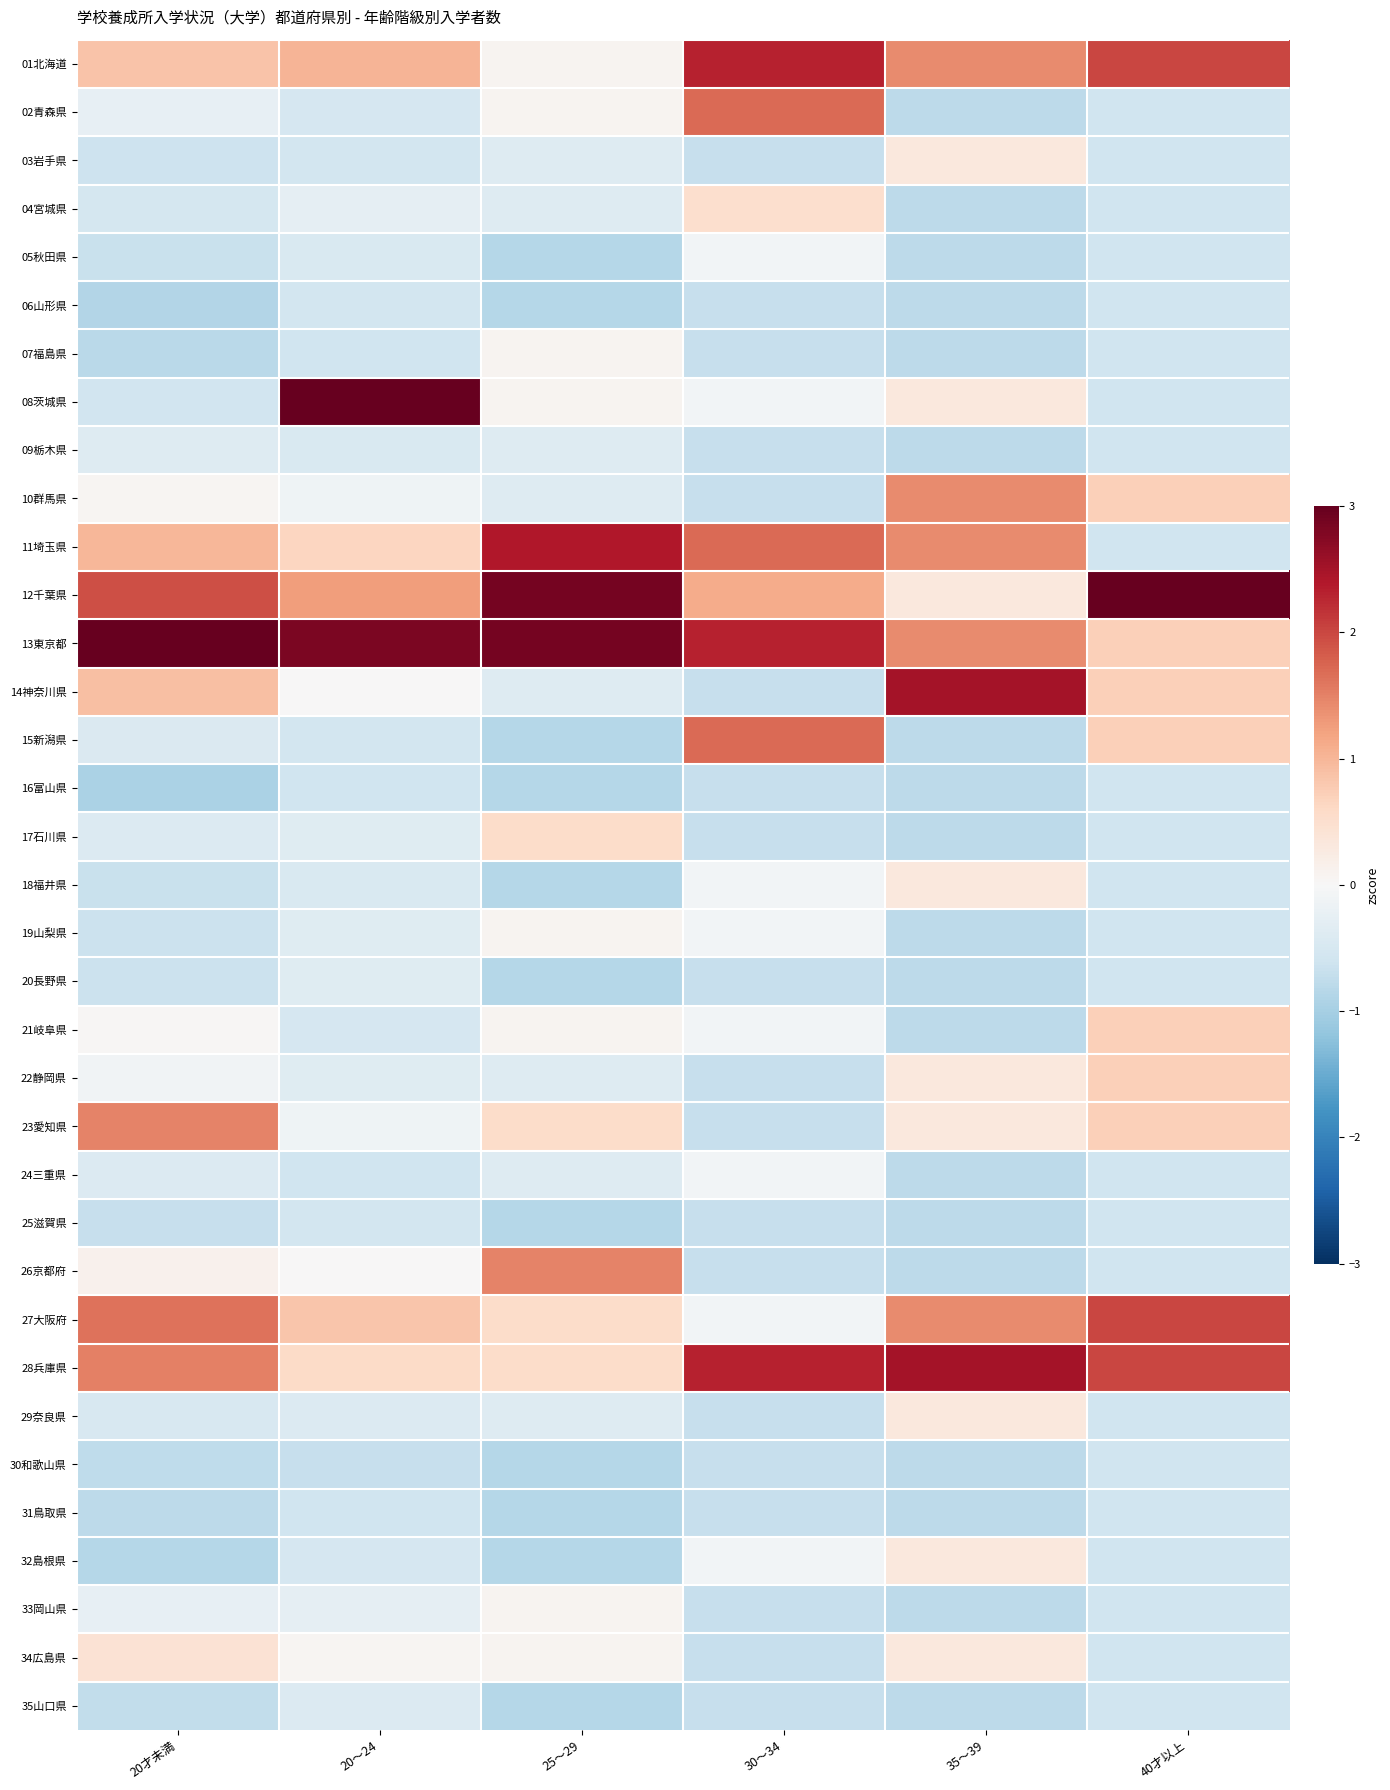

Reading left to right, list all the values displayed in this chart.

01北海道: 20才未満=0.8	20～24=1.0	25～29=0.1	30～34=2.3	35～39=1.4	40才以上=2.0
02青森県: 20才未満=-0.2	20～24=-0.5	25～29=0.1	30～34=1.7	35～39=-0.8	40才以上=-0.6
03岩手県: 20才未満=-0.6	20～24=-0.6	25～29=-0.4	30～34=-0.7	35～39=0.3	40才以上=-0.6
04宮城県: 20才未満=-0.5	20～24=-0.3	25～29=-0.4	30～34=0.5	35～39=-0.8	40才以上=-0.6
05秋田県: 20才未満=-0.7	20～24=-0.5	25～29=-0.9	30～34=-0.1	35～39=-0.8	40才以上=-0.6
06山形県: 20才未満=-0.9	20～24=-0.6	25～29=-0.9	30～34=-0.7	35～39=-0.8	40才以上=-0.6
07福島県: 20才未満=-0.8	20～24=-0.6	25～29=0.1	30～34=-0.7	35～39=-0.8	40才以上=-0.6
08茨城県: 20才未満=-0.6	20～24=4.2	25～29=0.1	30～34=-0.1	35～39=0.3	40才以上=-0.6
09栃木県: 20才未満=-0.4	20～24=-0.5	25～29=-0.4	30～34=-0.7	35～39=-0.8	40才以上=-0.6
10群馬県: 20才未満=0.1	20～24=-0.1	25～29=-0.4	30～34=-0.7	35～39=1.4	40才以上=0.7
11埼玉県: 20才未満=1.0	20～24=0.6	25～29=2.4	30～34=1.7	35～39=1.4	40才以上=-0.6
12千葉県: 20才未満=1.9	20～24=1.3	25～29=2.9	30～34=1.1	35～39=0.3	40才以上=3.3
13東京都: 20才未満=3.5	20～24=2.8	25～29=2.9	30～34=2.3	35～39=1.4	40才以上=0.7
14神奈川県: 20才未満=0.9	20～24=0.0	25～29=-0.4	30～34=-0.7	35～39=2.5	40才以上=0.7
15新潟県: 20才未満=-0.4	20～24=-0.6	25～29=-0.9	30～34=1.7	35～39=-0.8	40才以上=0.7
16富山県: 20才未満=-1.0	20～24=-0.6	25～29=-0.9	30～34=-0.7	35～39=-0.8	40才以上=-0.6
17石川県: 20才未満=-0.4	20～24=-0.4	25～29=0.5	30～34=-0.7	35～39=-0.8	40才以上=-0.6
18福井県: 20才未満=-0.7	20～24=-0.5	25～29=-0.9	30～34=-0.1	35～39=0.3	40才以上=-0.6
19山梨県: 20才未満=-0.6	20～24=-0.4	25～29=0.1	30～34=-0.1	35～39=-0.8	40才以上=-0.6
20長野県: 20才未満=-0.7	20～24=-0.4	25～29=-0.9	30～34=-0.7	35～39=-0.8	40才以上=-0.6
21岐阜県: 20才未満=0.0	20～24=-0.5	25～29=0.1	30～34=-0.1	35～39=-0.8	40才以上=0.7
22静岡県: 20才未満=-0.1	20～24=-0.4	25～29=-0.4	30～34=-0.7	35～39=0.3	40才以上=0.7
23愛知県: 20才未満=1.5	20～24=-0.1	25～29=0.5	30～34=-0.7	35～39=0.3	40才以上=0.7
24三重県: 20才未満=-0.4	20～24=-0.6	25～29=-0.4	30～34=-0.1	35～39=-0.8	40才以上=-0.6
25滋賀県: 20才未満=-0.7	20～24=-0.6	25～29=-0.9	30～34=-0.7	35～39=-0.8	40才以上=-0.6
26京都府: 20才未満=0.1	20～24=0.0	25～29=1.5	30～34=-0.7	35～39=-0.8	40才以上=-0.6
27大阪府: 20才未満=1.6	20～24=0.8	25～29=0.5	30～34=-0.1	35～39=1.4	40才以上=2.0
28兵庫県: 20才未満=1.5	20～24=0.6	25～29=0.5	30～34=2.3	35～39=2.5	40才以上=2.0
29奈良県: 20才未満=-0.5	20～24=-0.4	25～29=-0.4	30～34=-0.7	35～39=0.3	40才以上=-0.6
30和歌山県: 20才未満=-0.8	20～24=-0.7	25～29=-0.9	30～34=-0.7	35～39=-0.8	40才以上=-0.6
31鳥取県: 20才未満=-0.8	20～24=-0.6	25～29=-0.9	30～34=-0.7	35～39=-0.8	40才以上=-0.6
32島根県: 20才未満=-0.8	20～24=-0.5	25～29=-0.9	30～34=-0.1	35～39=0.3	40才以上=-0.6
33岡山県: 20才未満=-0.2	20～24=-0.3	25～29=0.1	30～34=-0.7	35～39=-0.8	40才以上=-0.6
34広島県: 20才未満=0.4	20～24=0.1	25～29=0.1	30～34=-0.7	35～39=0.3	40才以上=-0.6
35山口県: 20才未満=-0.7	20～24=-0.4	25～29=-0.9	30～34=-0.7	35～39=-0.8	40才以上=-0.6